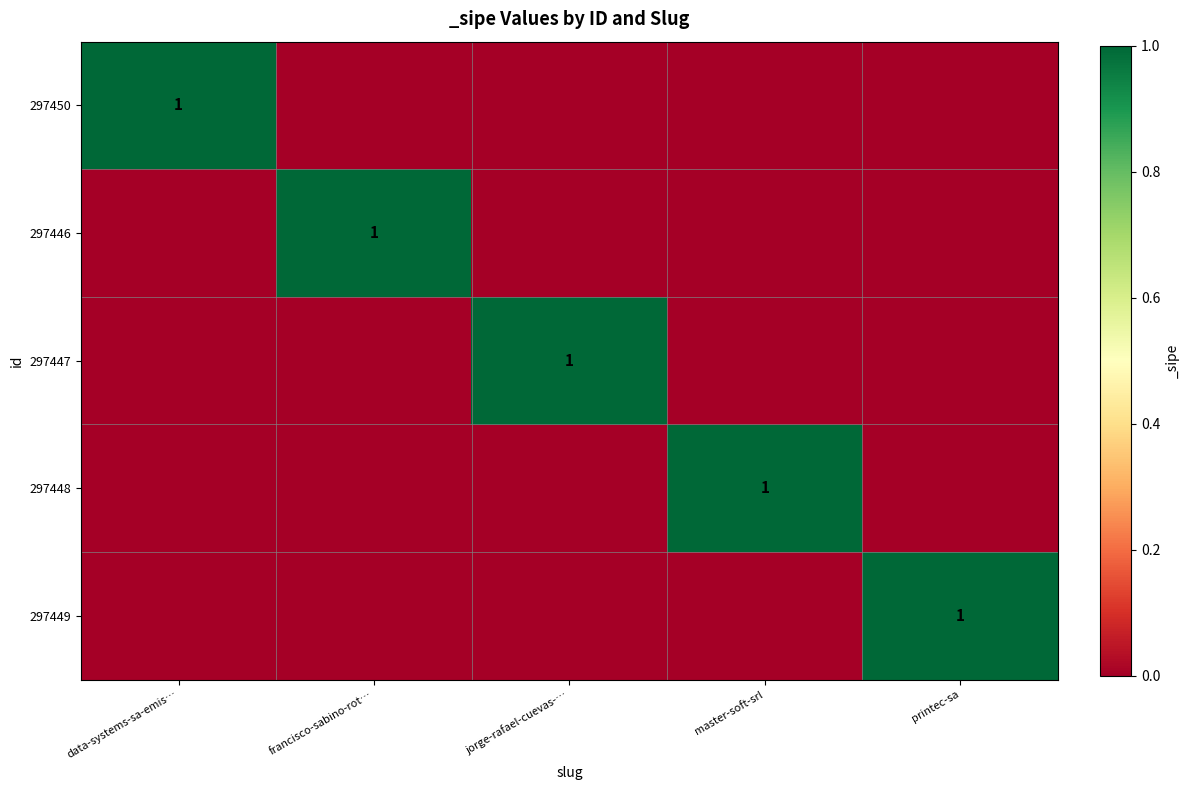

Is it true that 297446 equals 1 at francisco-sabino-rot…?

True